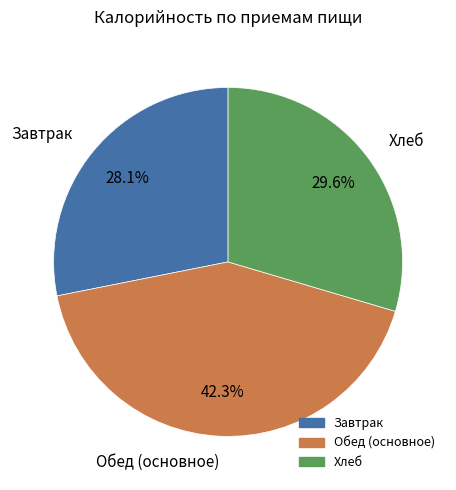

Is there a majority slice in this chart?

No